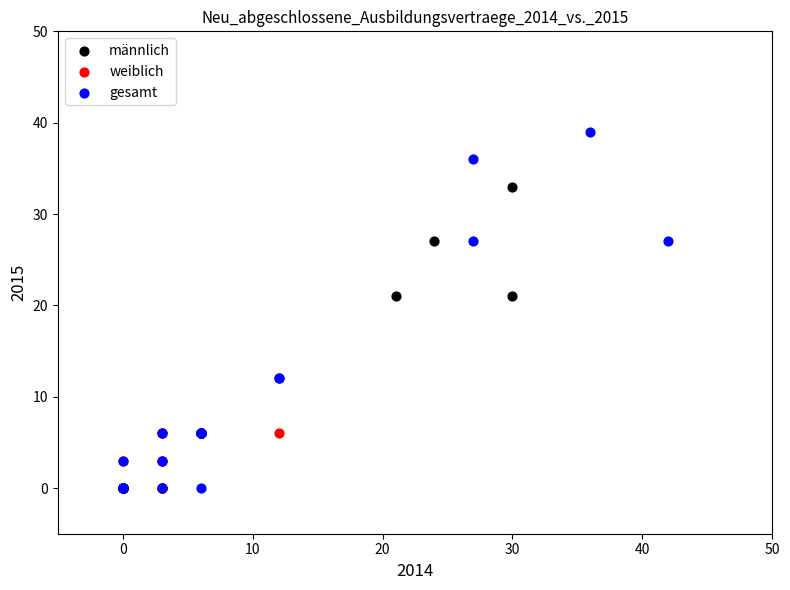

Which series has the largest Y range (max minus min)?

gesamt